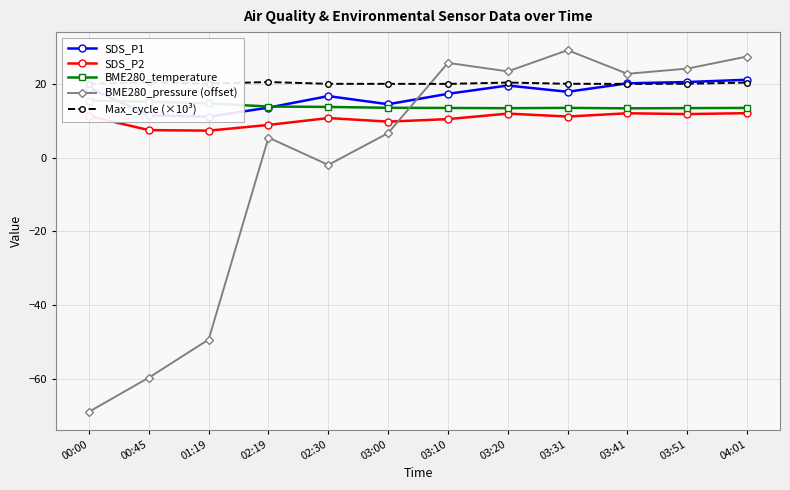

Reading left to right, extract all data points from this chart.

SDS_P1: 19.0	11.5	11.1	13.6	16.7	14.5	17.4	19.6	17.9	20.2	20.6	21.2
SDS_P2: 11.3	7.5	7.3	8.9	10.8	9.8	10.5	12.0	11.2	12.1	11.8	12.1
BME280_temperature: 15.5	15.2	14.8	13.9	13.8	13.6	13.5	13.4	13.5	13.4	13.5	13.5
BME280_pressure (offset): -68.9	-59.7	-49.3	5.5	-1.9	6.7	25.8	23.4	29.2	22.8	24.2	27.5
Max_cycle (×10³): 20.0	20.5	20.1	20.5	20.1	20.1	20.0	20.4	20.1	20.0	20.1	20.4